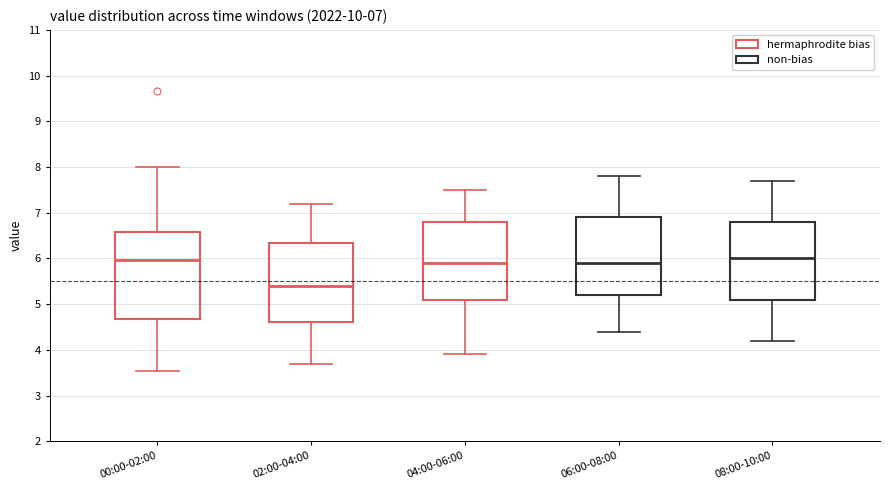

Comparing the boxes themselves (not the whiskers), which one is the tallest?

00:00-02:00